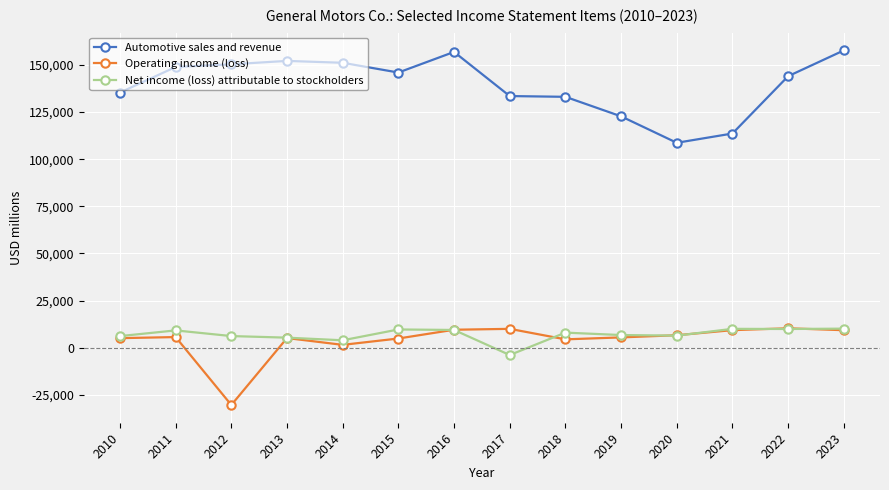

Rank the series at 2017 from highest to lowest value.

Automotive sales and revenue, Operating income (loss), Net income (loss) attributable to stockholders